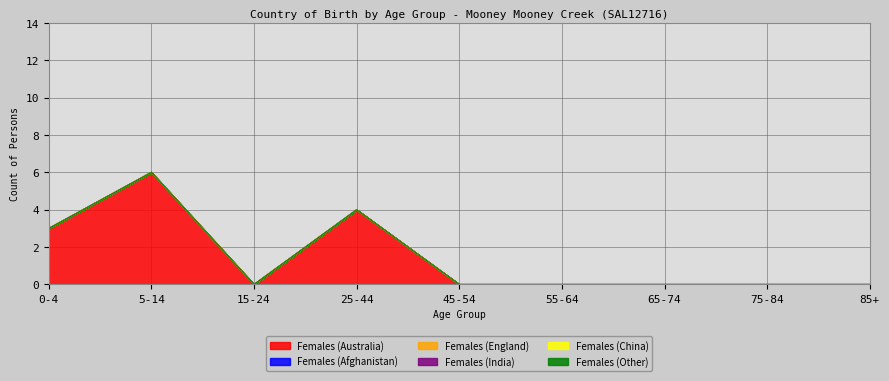

At which label is Females (England) closest to 0?

0-4